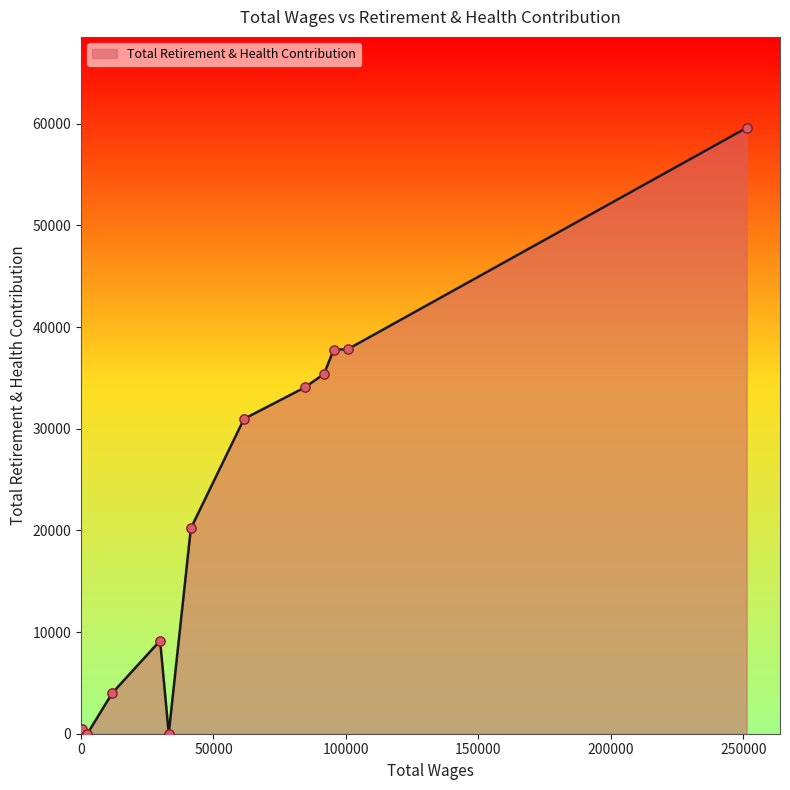

What is the difference between the maximum and minimum values?

59601